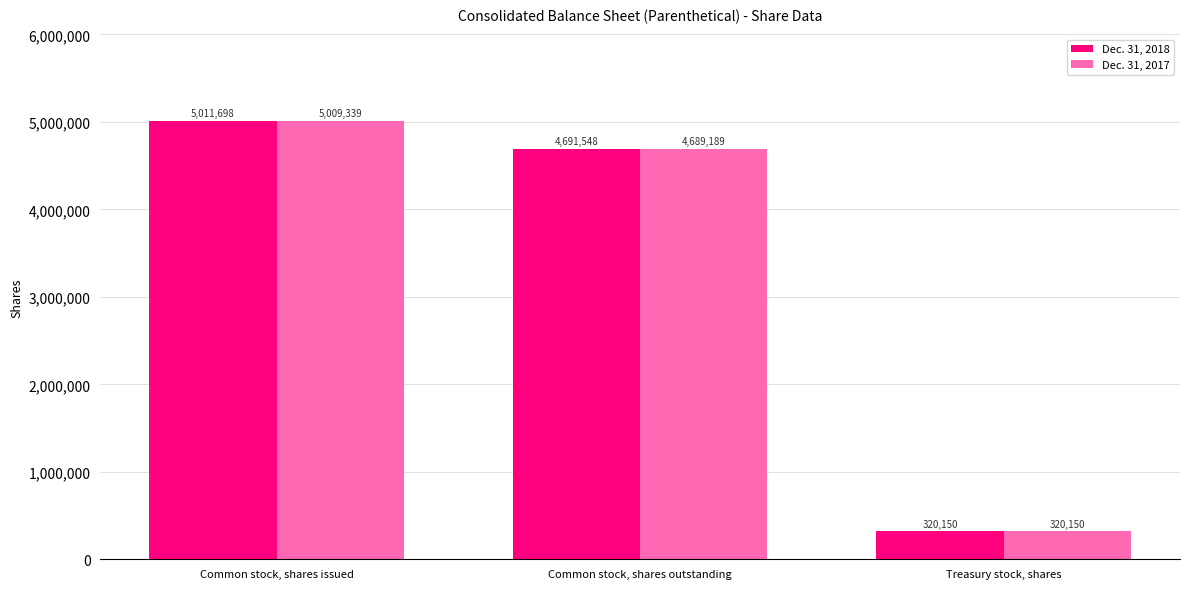

At which label does Dec. 31, 2017 reach its minimum?

Treasury stock, shares